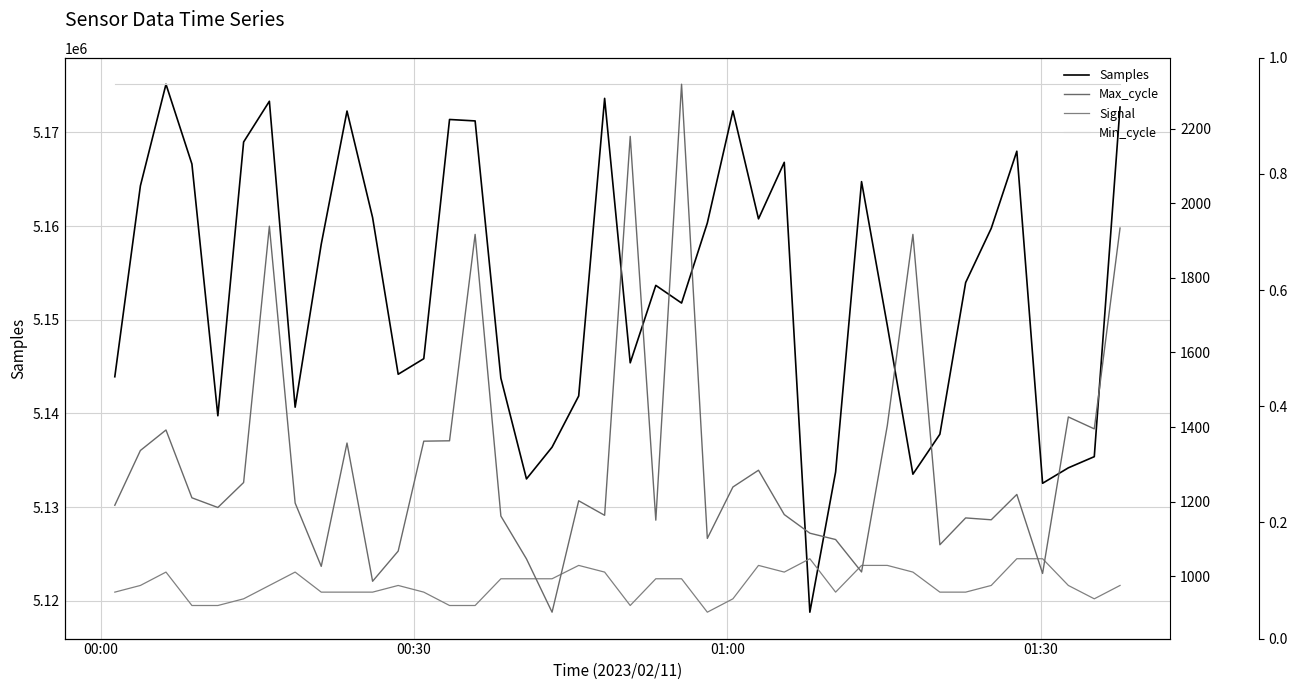

Reading left to right, what are all the values shown in this chart?

Samples: 5143921	5164290	5175136	5166621	5139757	5168971	5173319	5140672	5158069	5172274	5160907	5144187	5145847	5171374	5171221	5143766	5133017	5136406	5141868	5173628	5145407	5153670	5151785	5160329	5172292	5160770	5166802	5118796	5133759	5164742	5149388	5133523	5137787	5153971	5159756	5167988	5132552	5134200	5135392	5172703
Signal: -49	-48	-46	-51	-51	-50	-48	-46	-49	-49	-49	-48	-49	-51	-51	-47	-47	-47	-45	-46	-51	-47	-47	-52	-50	-45	-46	-44	-49	-45	-45	-46	-49	-49	-48	-44	-44	-48	-50	-48
Min_cycle: 27	27	27	27	27	27	27	27	27	27	27	27	27	27	27	27	27	27	27	27	27	27	27	27	27	27	27	27	27	27	27	27	27	27	27	27	27	27	27	27
Max_cycle: 1190	1337	1392	1210	1184	1251	1939	1196	1026	1357	986	1067	1362	1363	1917	1161	1046	903	1202	1163	2180	1150	2320	1101	1239	1284	1165	1115	1098	1011	1404	1917	1084	1156	1151	1219	1007	1427	1395	1934